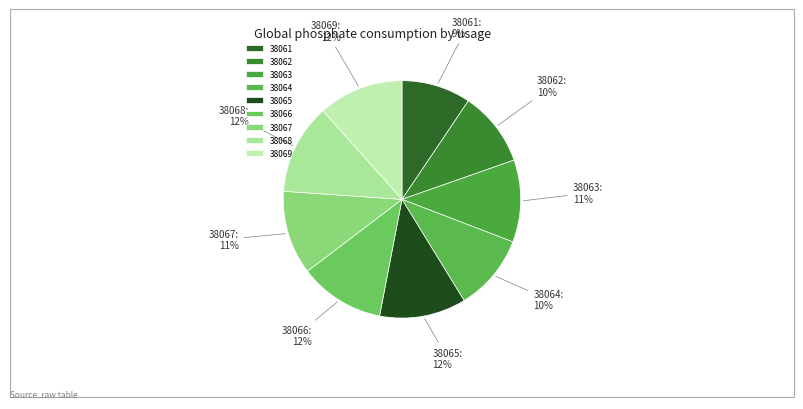

True or false: 38068 accounts for 12% of the total.

True